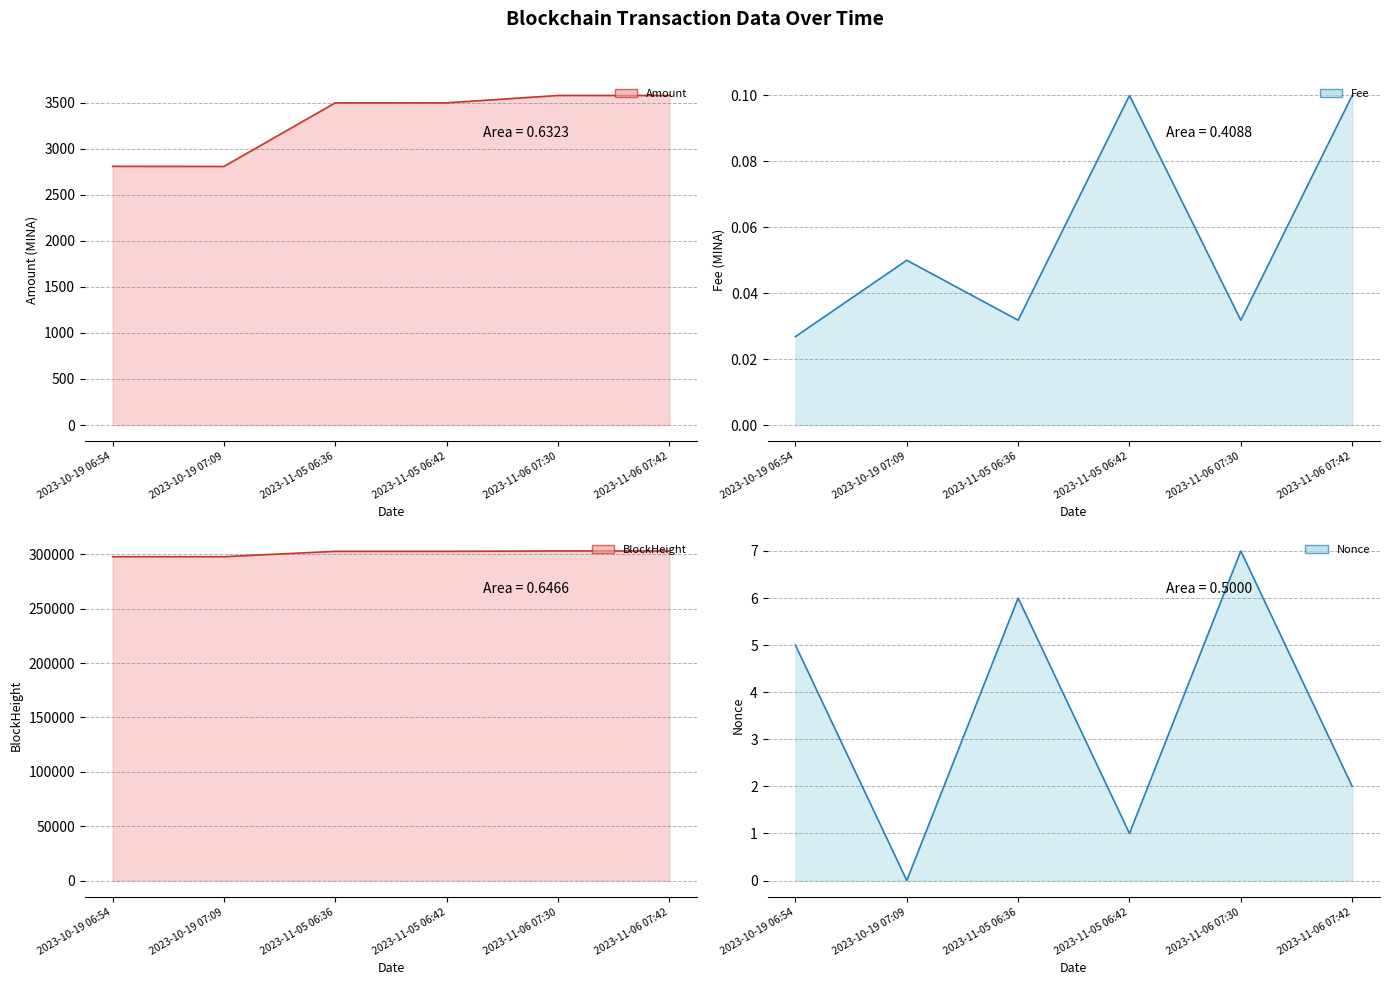

True or false: Nonce and Amount cross at least once.

False